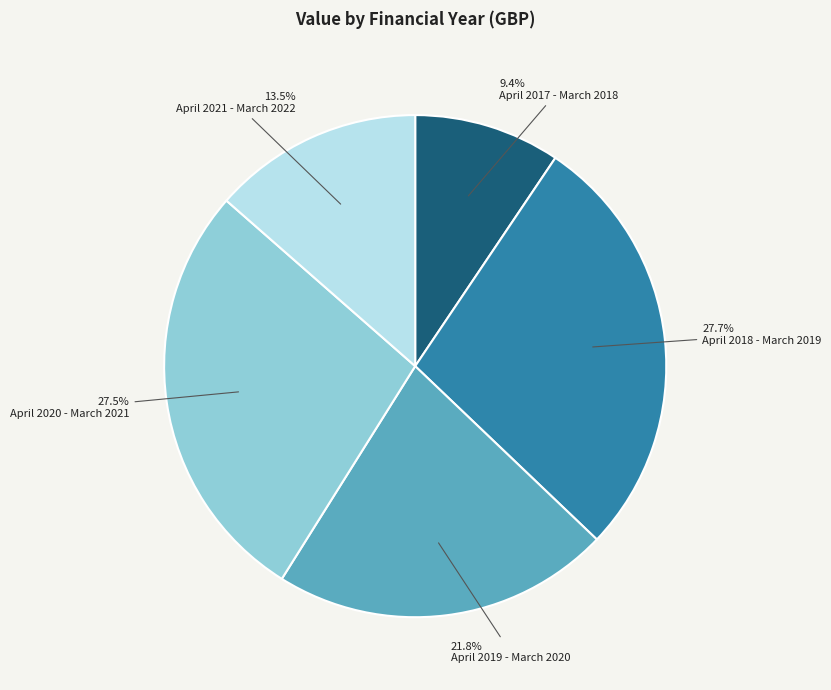

Does April 2021 - March 2022 represent more than half of the total?

No